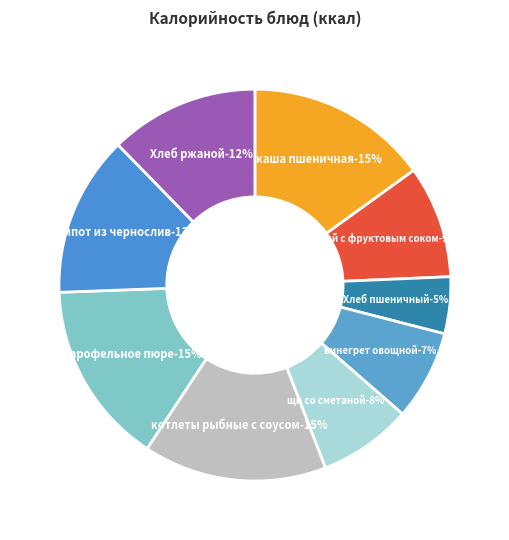

Is it true that Хлеб ржаной is 1% of the pie?

False